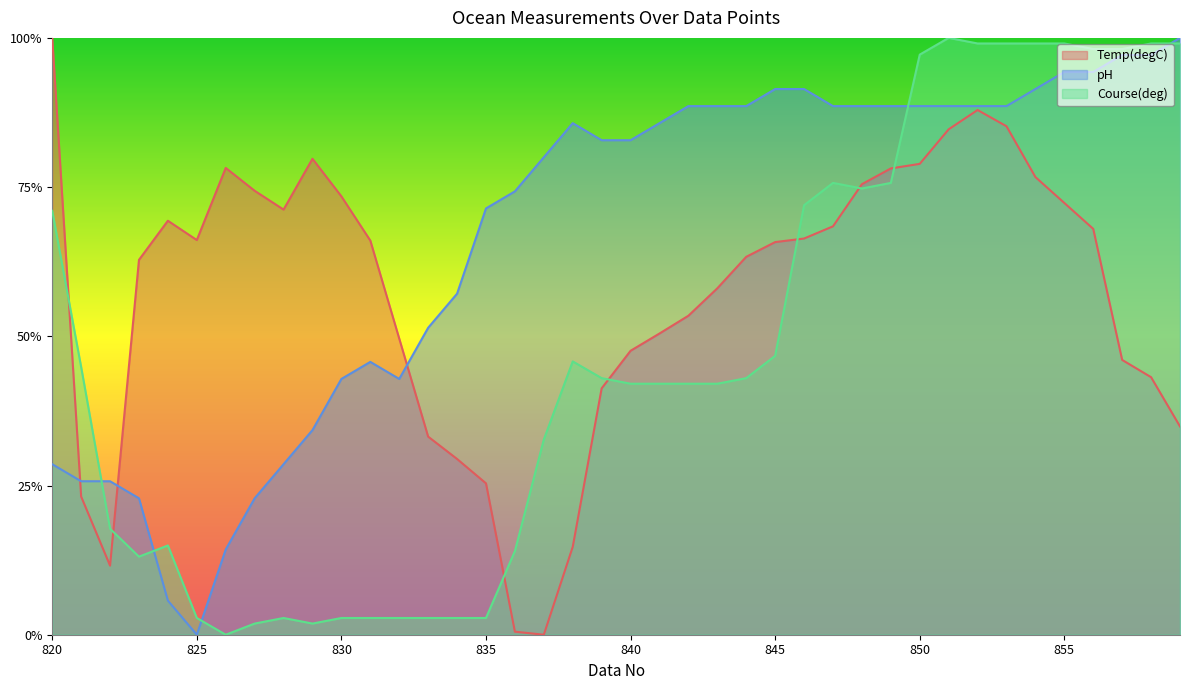

How many values in Course(deg) are above zero?

39